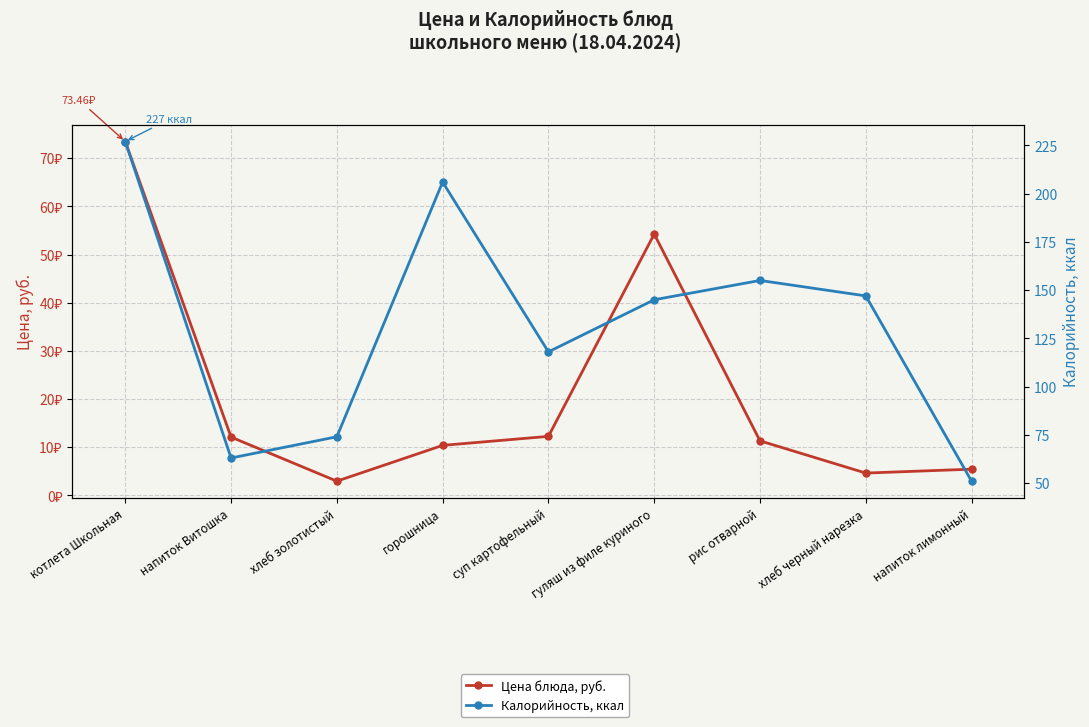

At which category does Цена блюда, руб. reach its first local peak?

гуляш из филе куриного